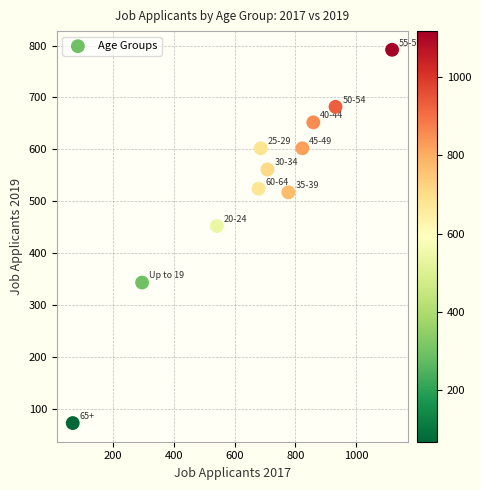

What Y value in the scatter plot is closest to 432?

452